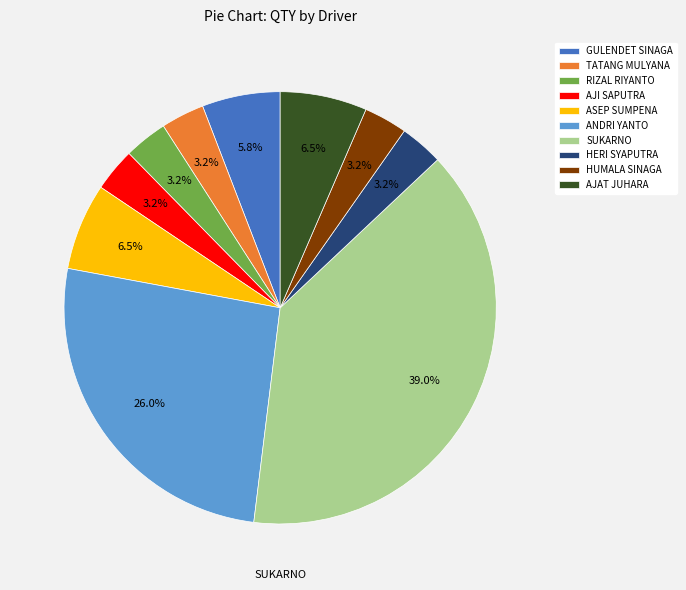

Which has a higher value, AJI SAPUTRA or SUKARNO?

SUKARNO